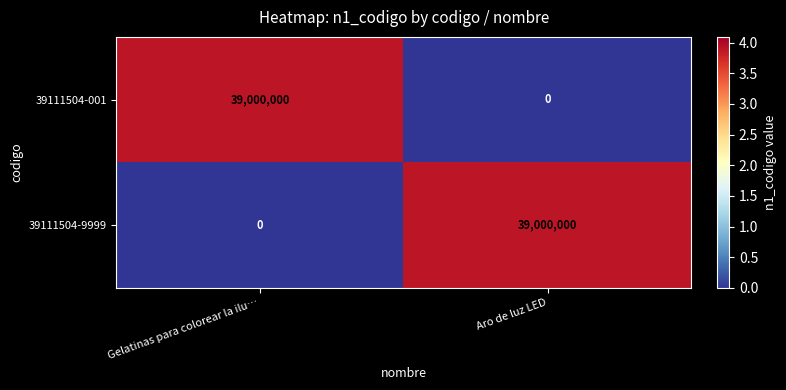

Count the number of data series in this chart.

2